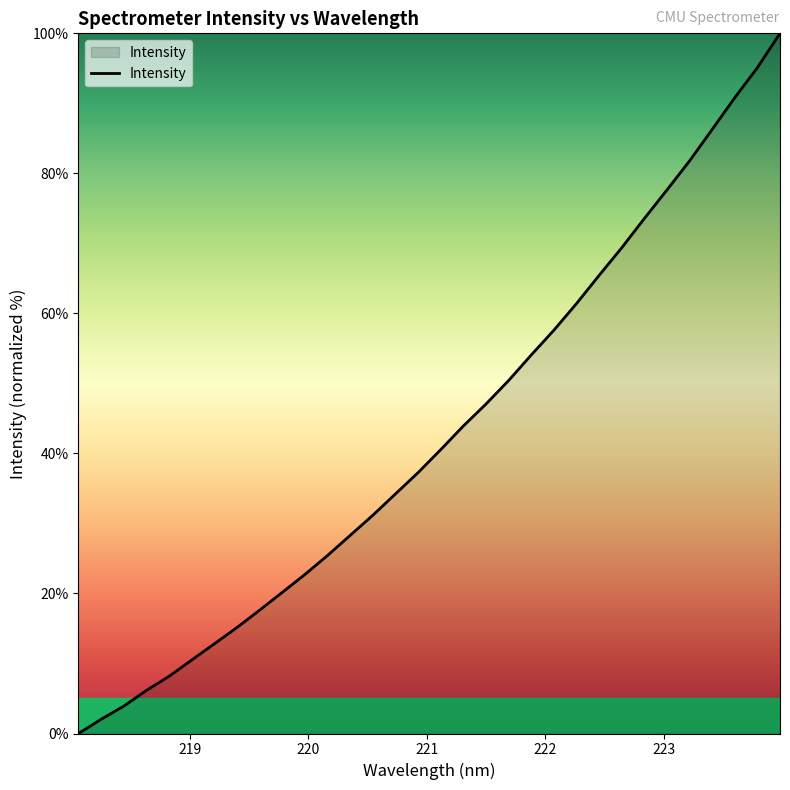

True or false: there are more than 2 points higher than both neighbors.

False